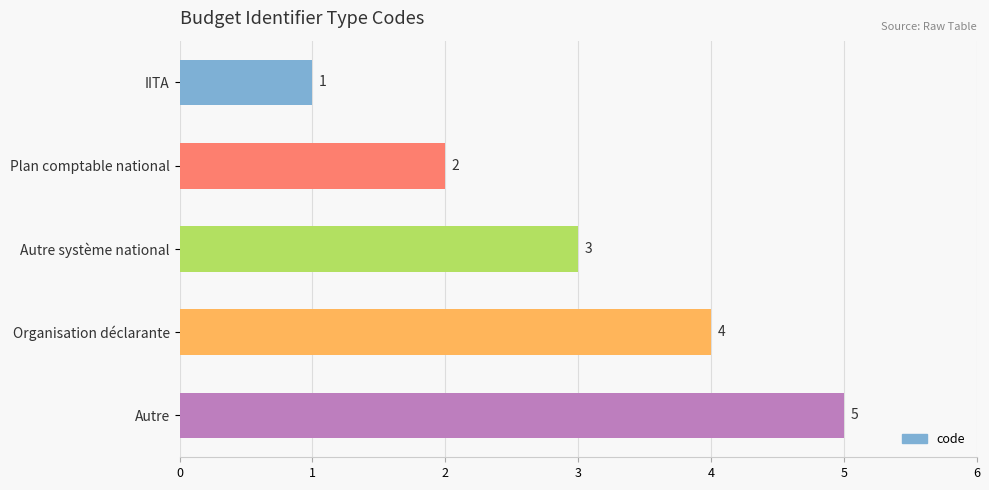

List the labels in order of value, smallest first.

IITA, Plan comptable national, Autre système national, Organisation déclarante, Autre